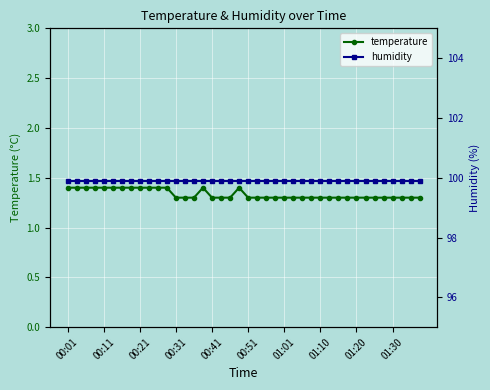

How many lines are shown in the chart?

2